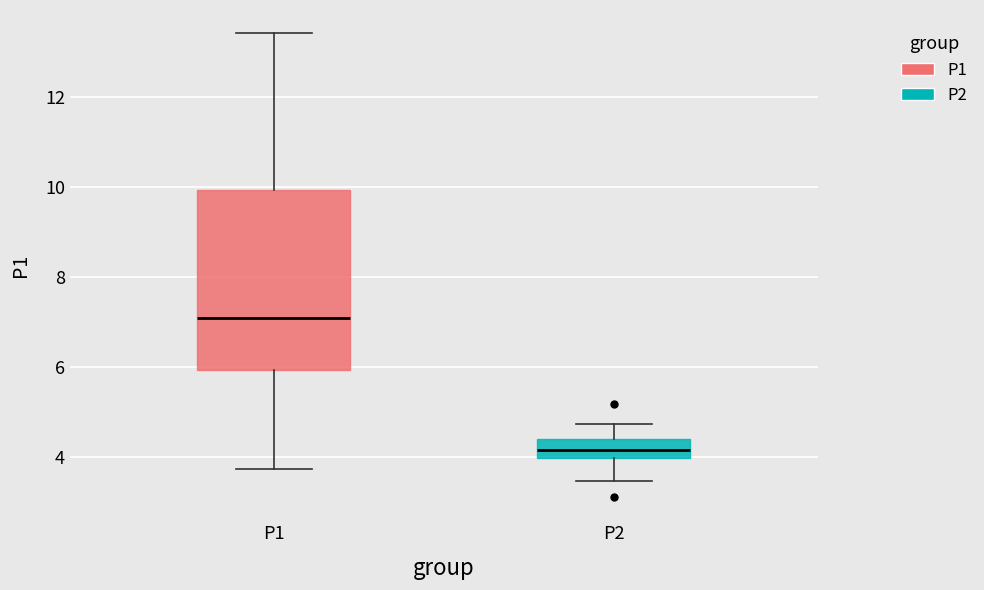

Reading left to right, read every box against the y-axis: the position of its median line, the range the box covers, and the ends of its whiskers. The values are not printed on the chart, so give them approximately, as read against the axis.

P1: median 7.0, box 6.0 to 10.0, whiskers 3.8 to 13.4
P2: median 4.2, box 4.0 to 4.4, whiskers 3.4 to 4.8